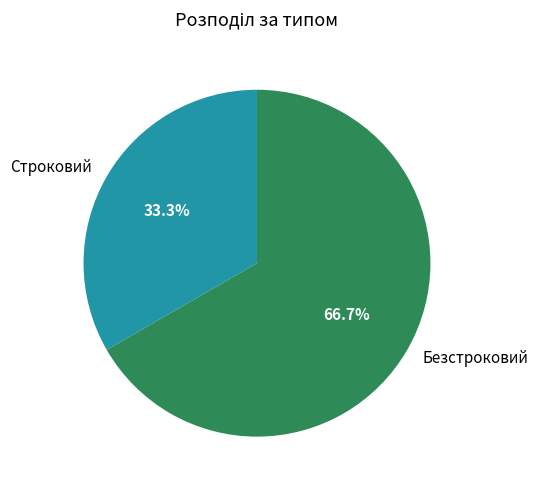

What is the ratio of the value at Безстроковий to the value at Строковий?

2.0